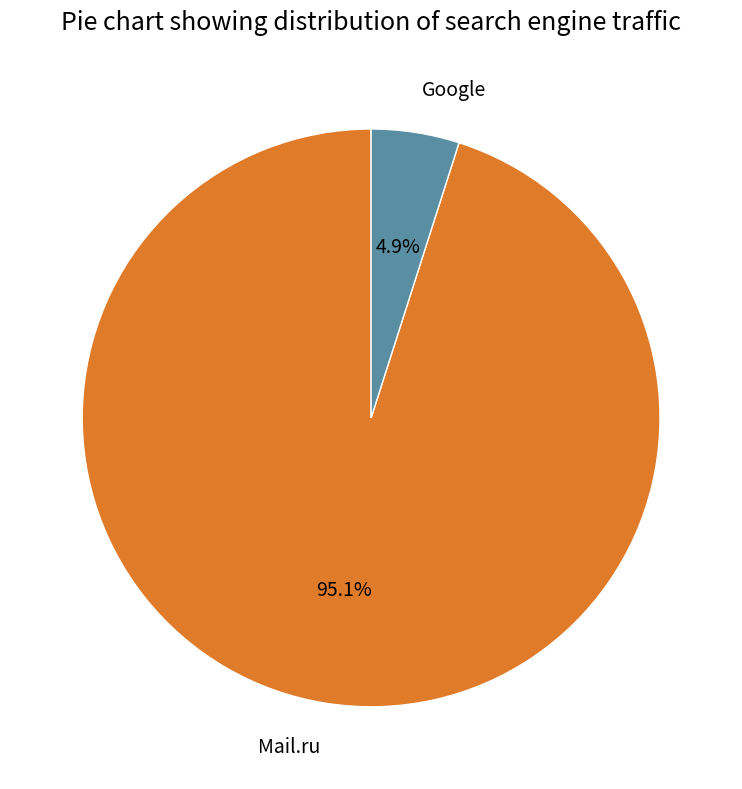

Does any single category account for the majority?

Yes